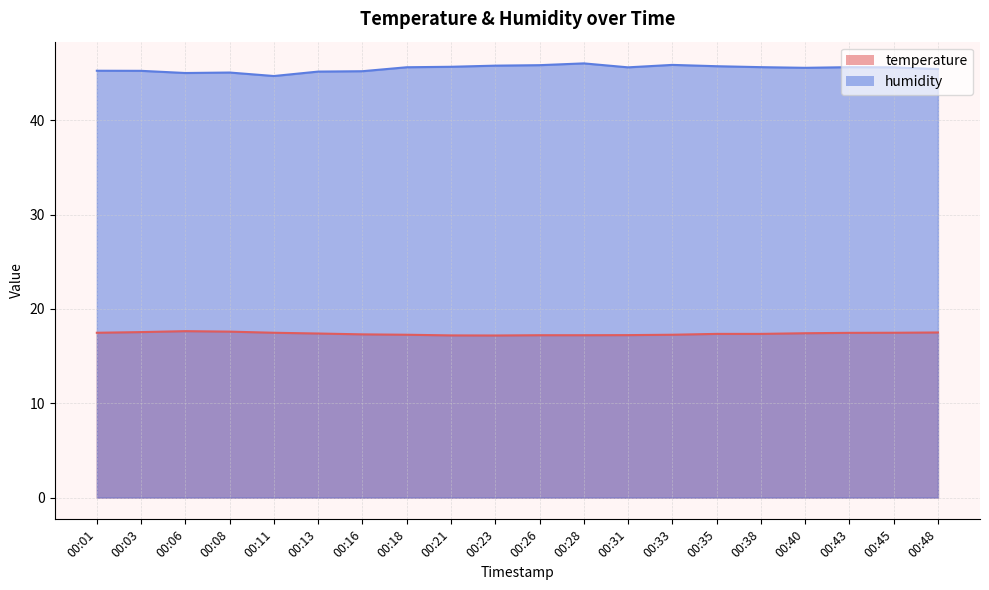

What is the sum of the temperature values at 00:06 and 00:26?

34.9